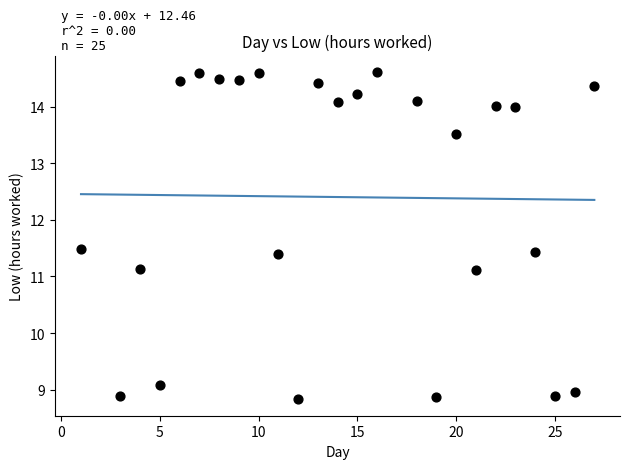

What is the range of X values (max minus min)?

26.0